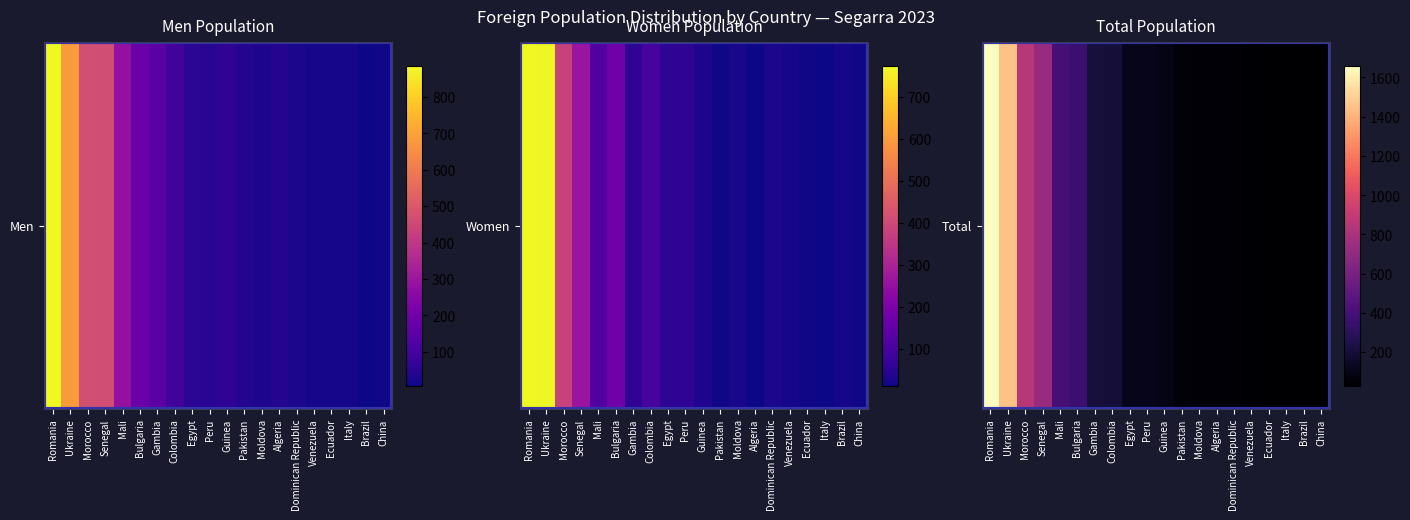

What is the ratio of the value at Pakistan to the value at Venezuela?

1.4